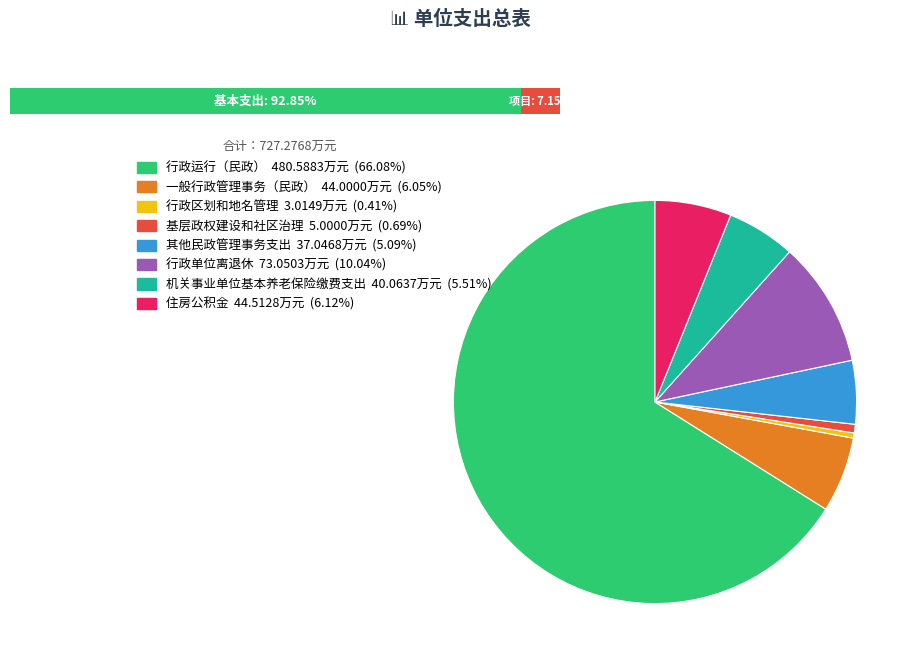

How many slices are in this pie chart?

8